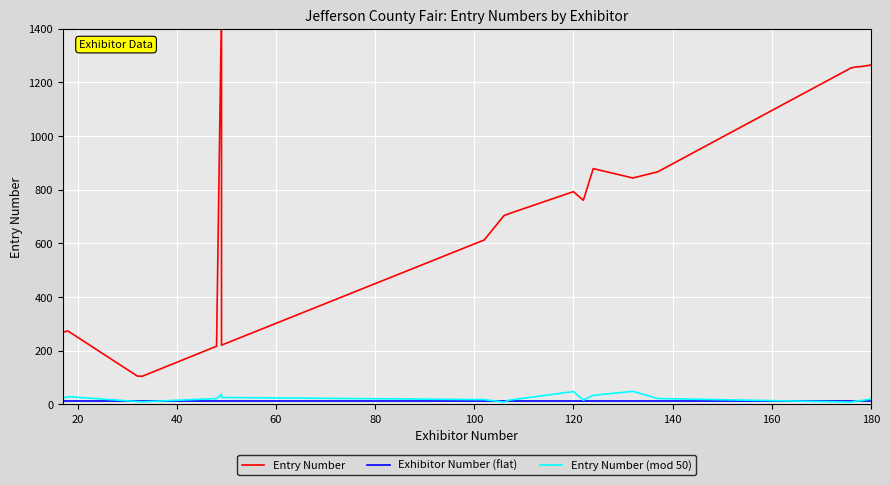

List the series in order of their peak value, highest first.

Entry Number, Entry Number (mod 50), Exhibitor Number (flat)